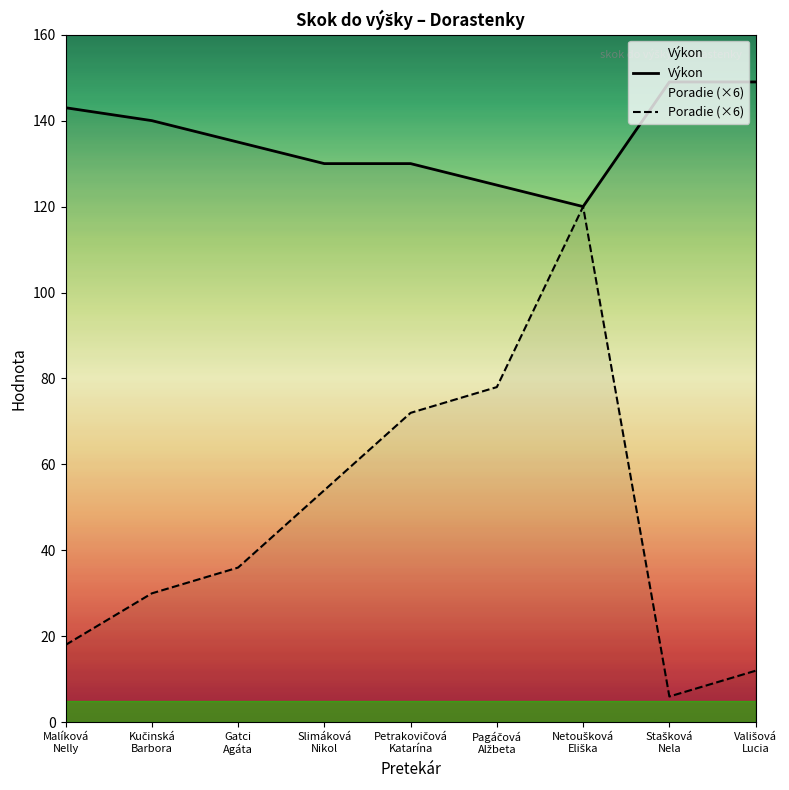

At how many categories does at least one series exceed 53?

9